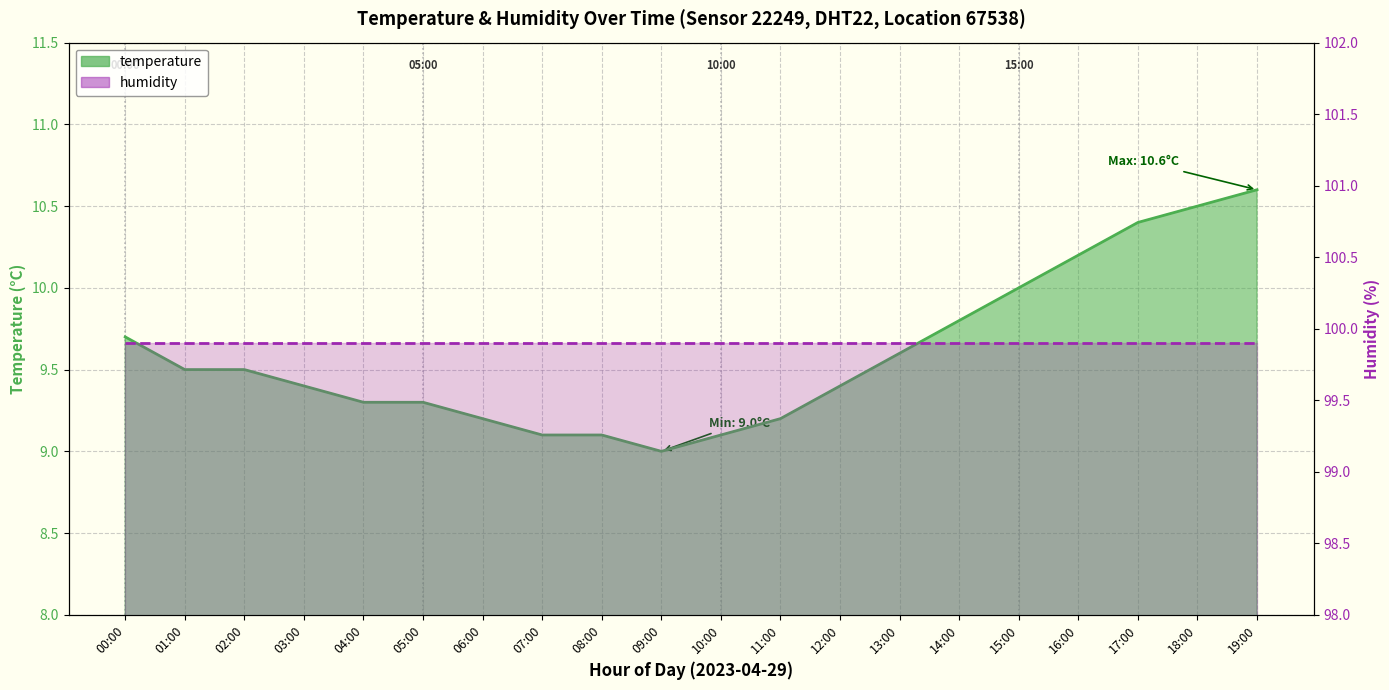

What is the difference between the values at 03:00 and 07:00?

0.3